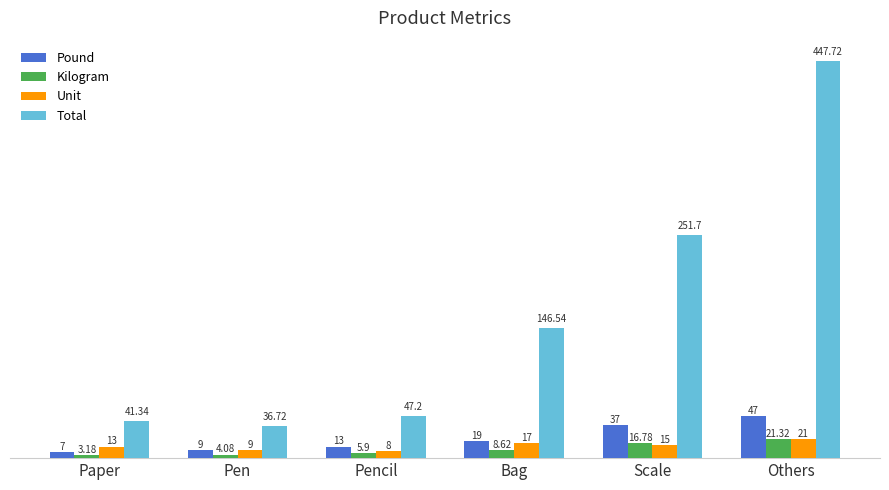

What is the difference between the highest and lowest values at Paper?

38.2